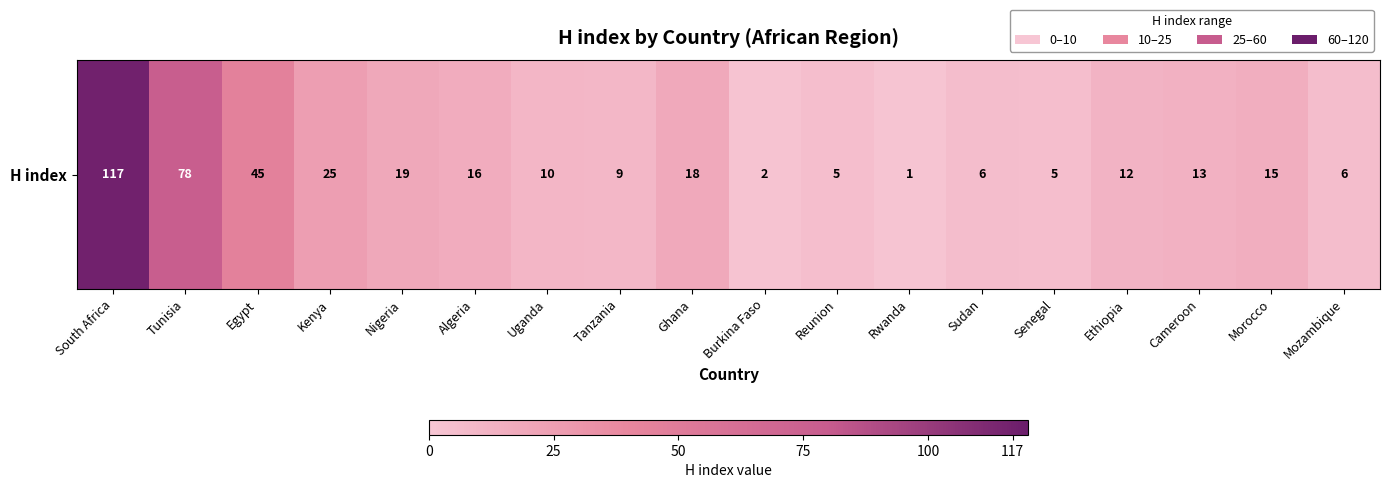

Reading left to right, list all the values displayed in this chart.

South Africa=117	Tunisia=78	Egypt=45	Kenya=25	Nigeria=19	Algeria=16	Uganda=10	Tanzania=9	Ghana=18	Burkina Faso=2	Reunion=5	Rwanda=1	Sudan=6	Senegal=5	Ethiopia=12	Cameroon=13	Morocco=15	Mozambique=6